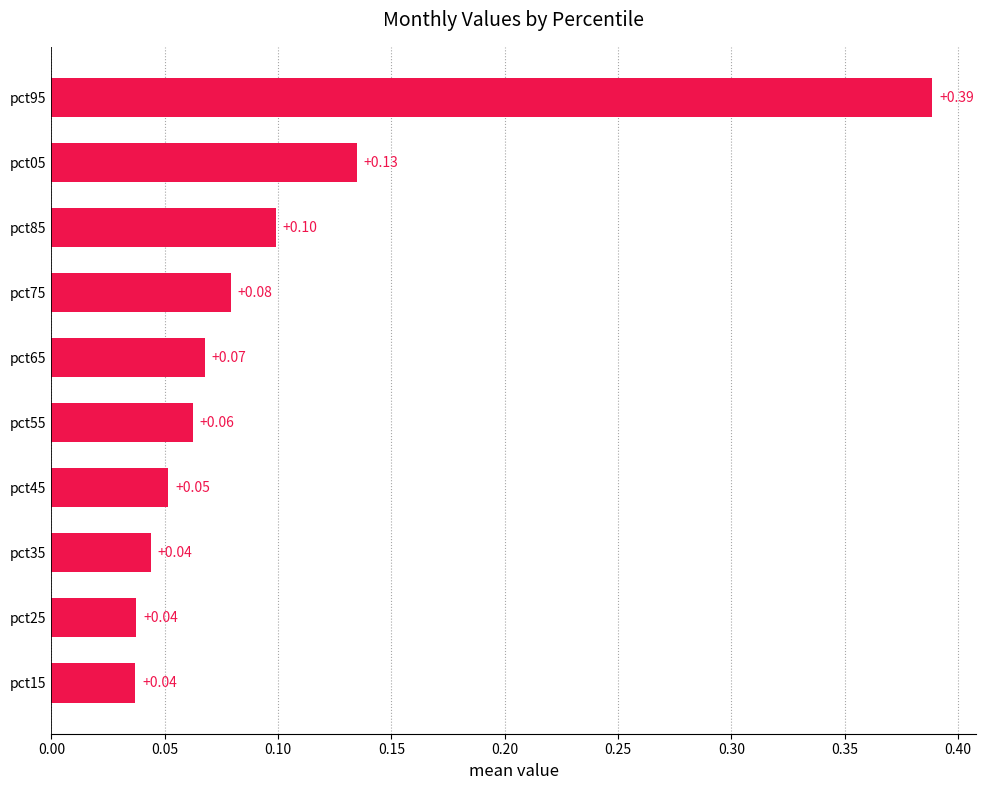

What is the sum of all values?

1.0